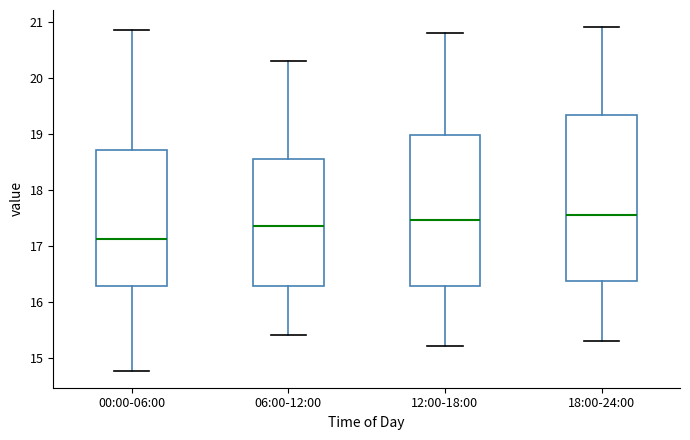

Reading left to right, read every box against the y-axis: the position of its median line, the range the box covers, and the ends of its whiskers. The values are not printed on the chart, so give them approximately, as read against the axis.

00:00-06:00: median 17.1, box 16.3 to 18.7, whiskers 14.8 to 20.9
06:00-12:00: median 17.4, box 16.3 to 18.6, whiskers 15.4 to 20.3
12:00-18:00: median 17.5, box 16.3 to 19.0, whiskers 15.2 to 20.8
18:00-24:00: median 17.6, box 16.4 to 19.3, whiskers 15.3 to 20.9